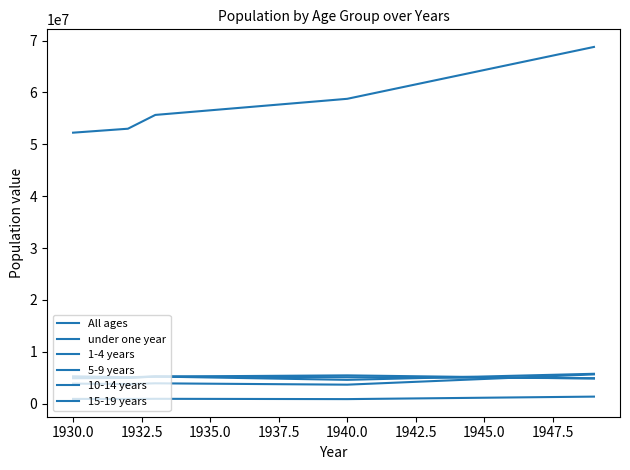

Is this an area chart (filled region under the line)?

No